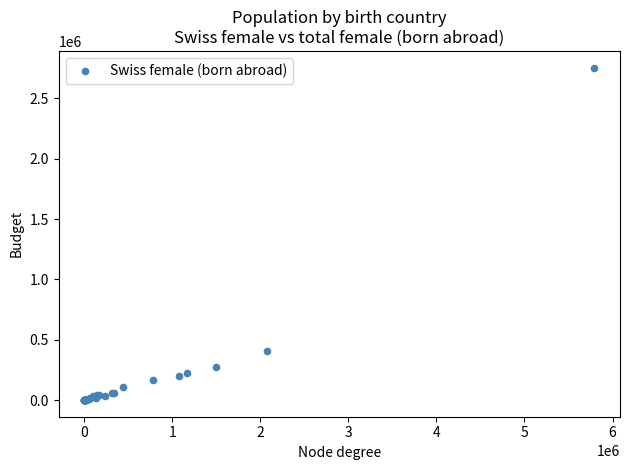

What Y value in the scatter plot is closest to 1377894?

408674